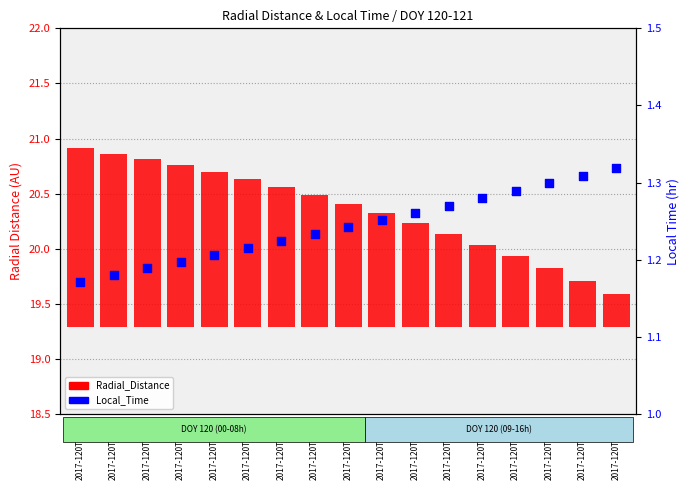

Which series has the largest Y range (max minus min)?

Radial_Distance